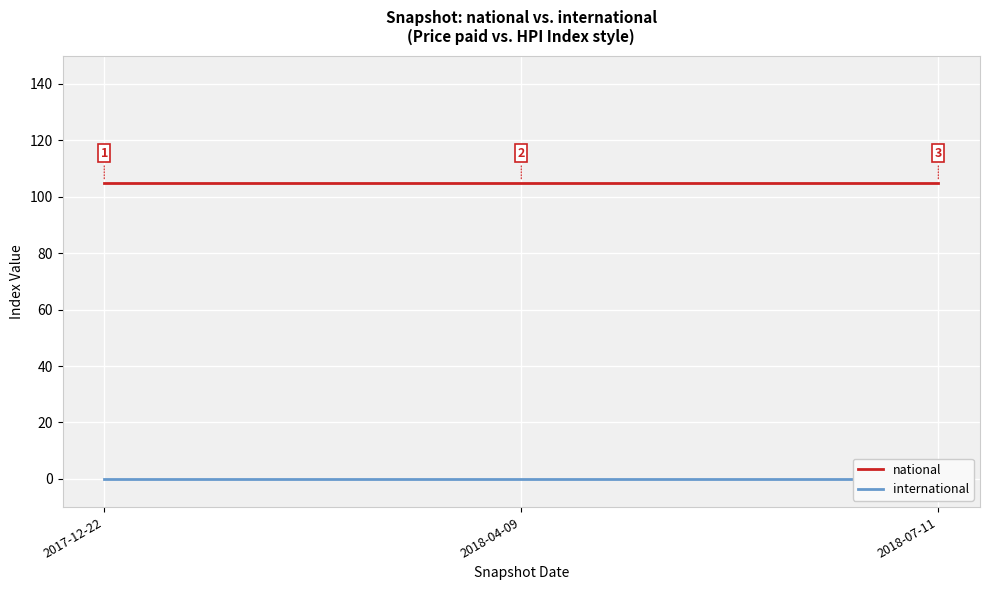

Rank the series by their average value, from lowest to highest.

international, national